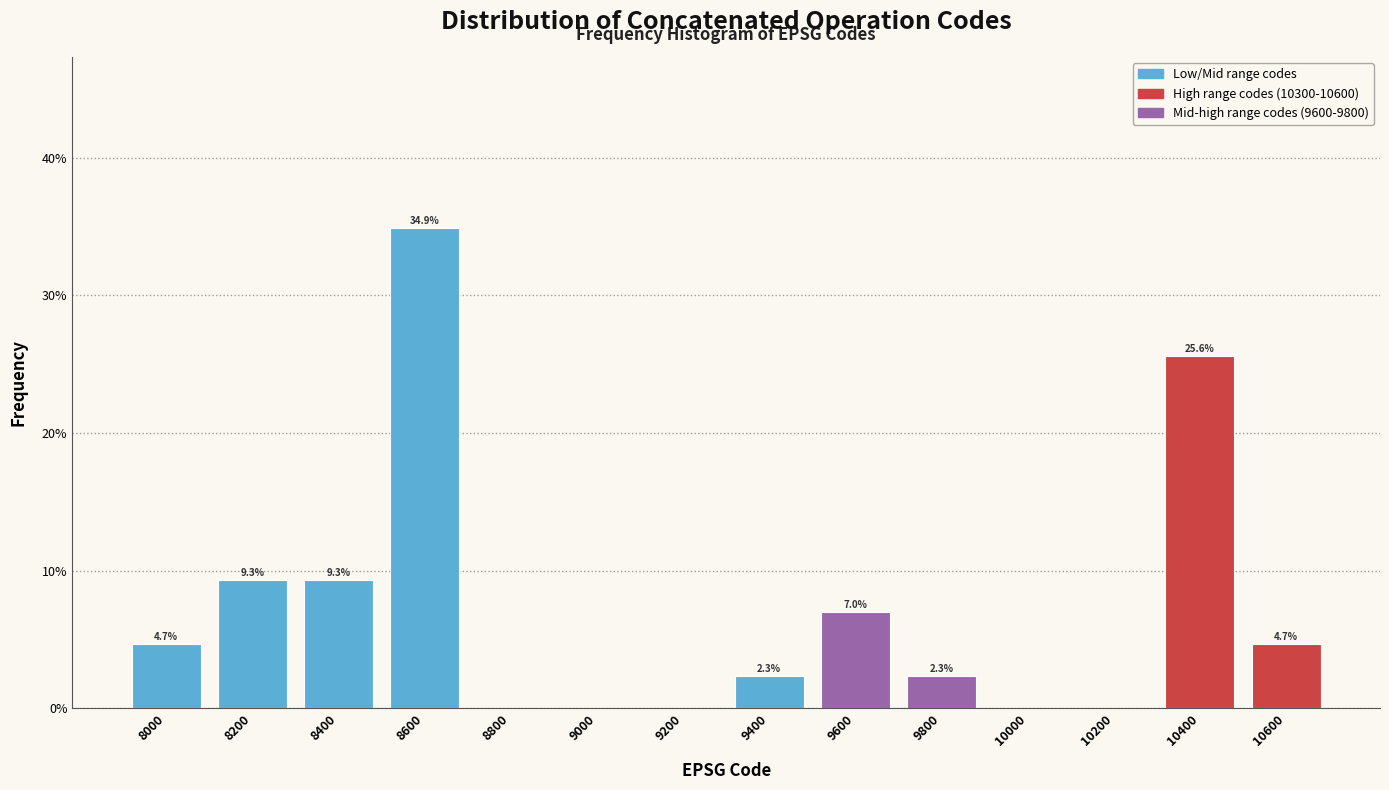

Over which range of the x-axis is the bar tallest?

8500 to 8700